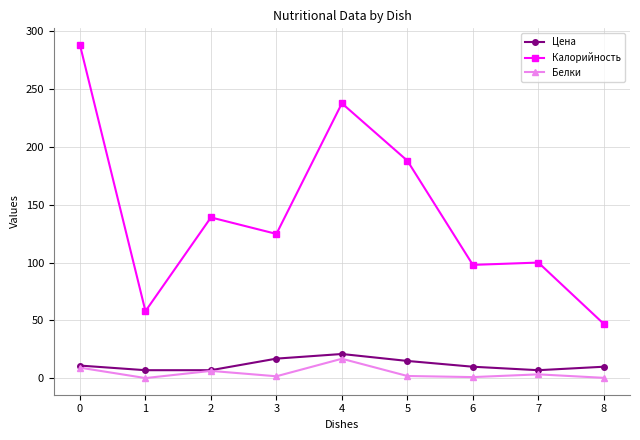

What is the spread (max minus min) of values at 2?

132.6